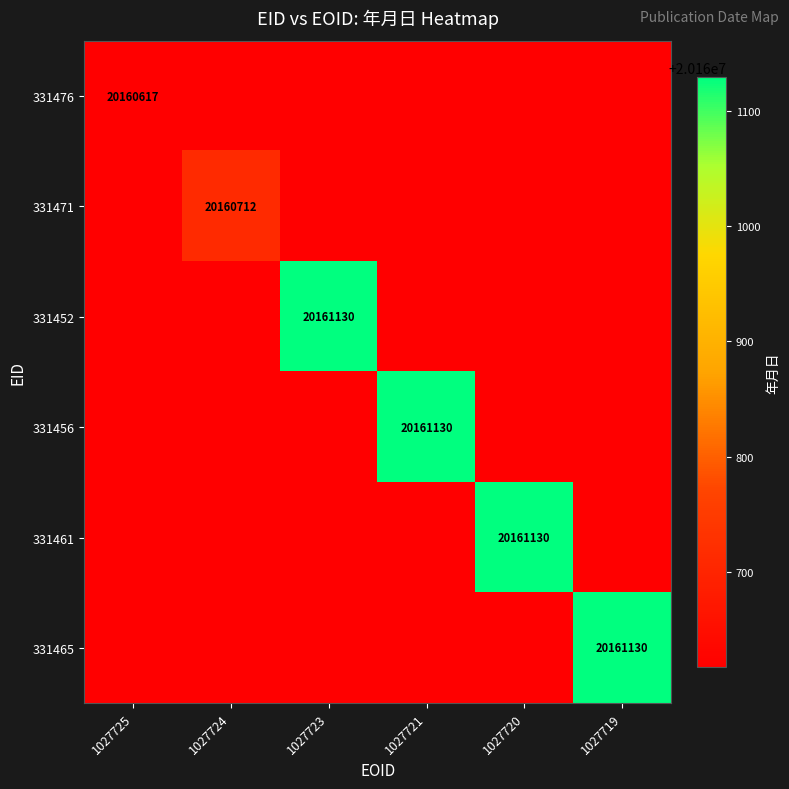

The 331471 series shows 34195424 at 1027724. True or false?

False